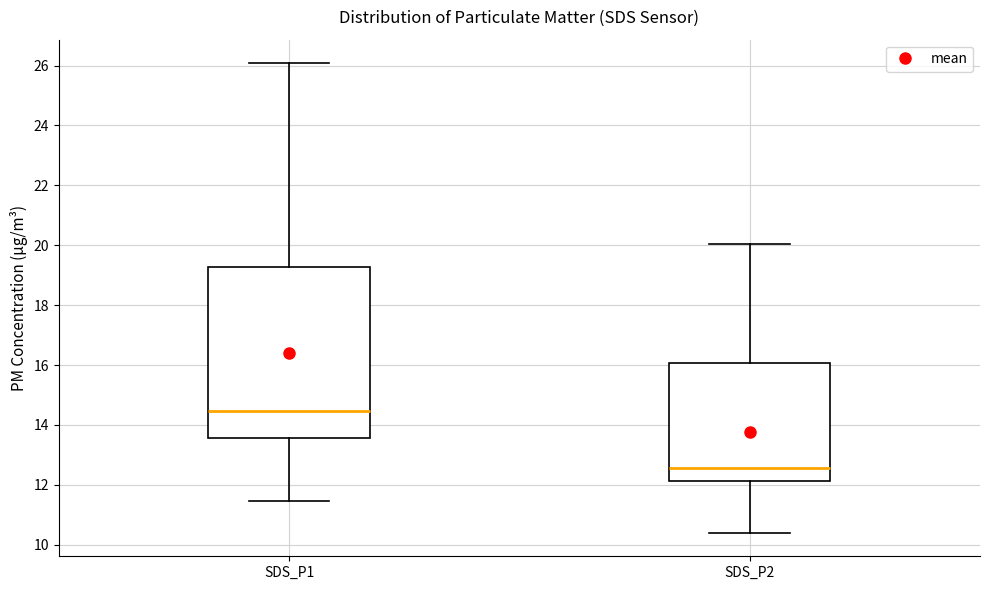

Where is the upper edge of the box for SDS_P2 on the y-axis? The values are not printed on the chart, so give them approximately, as read against the axis.

16.0